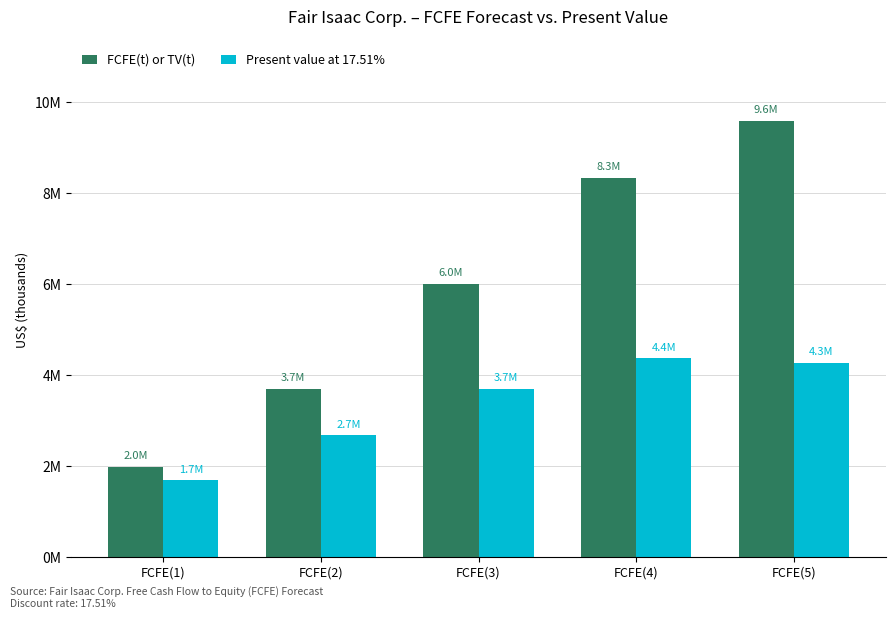

Are the bars grouped side by side (vs. stacked)?

Yes